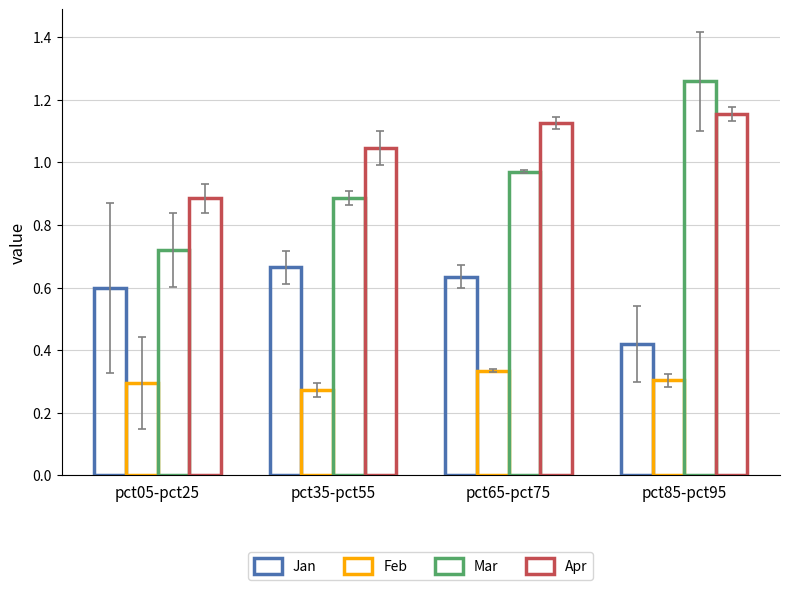

Reading left to right, list all the values displayed in this chart.

Jan: 0.6	0.7	0.6	0.4
Feb: 0.3	0.3	0.3	0.3
Mar: 0.7	0.9	1.0	1.3
Apr: 0.9	1.0	1.1	1.2